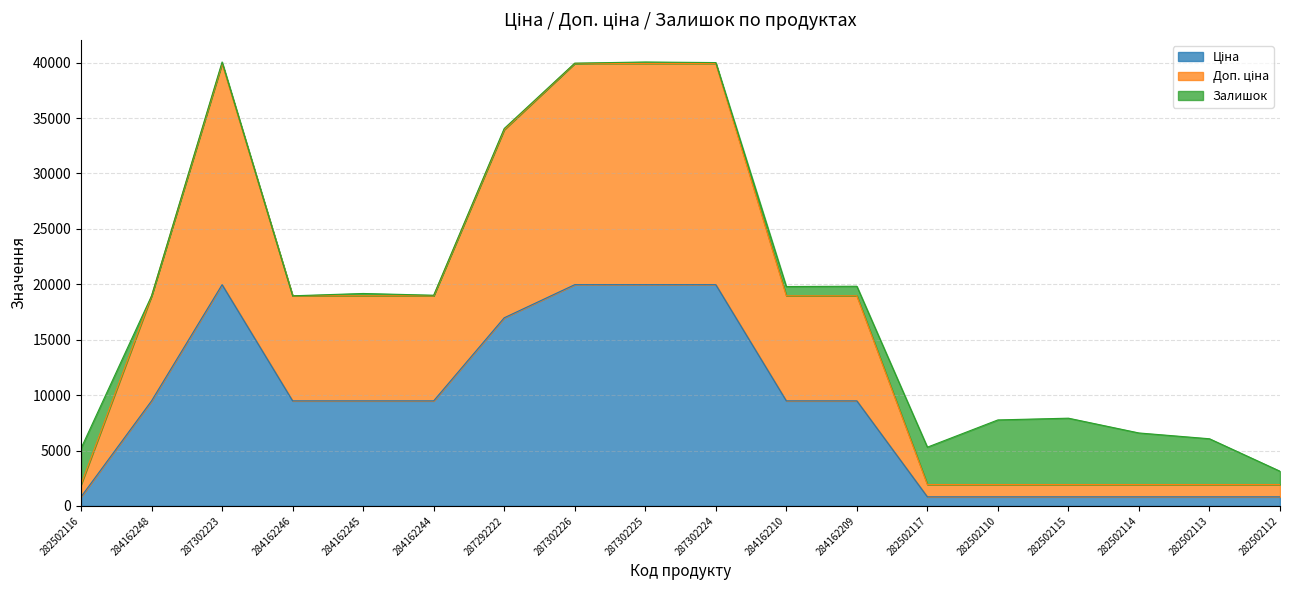

What is the spread (max minus min) of values at 287302225?

19964.2